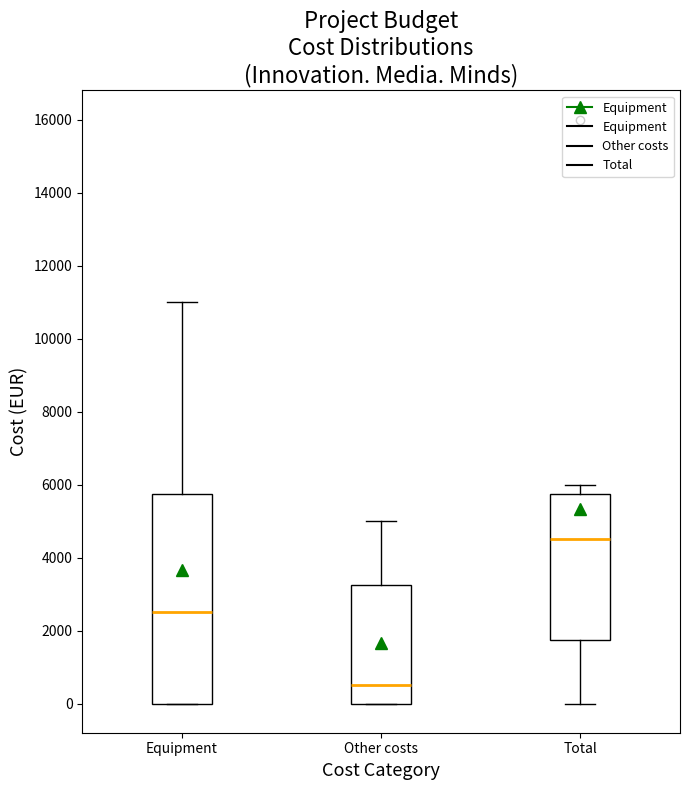

Where does the upper whisker of the box for Total end on the y-axis? The values are not printed on the chart, so give them approximately, as read against the axis.

6000